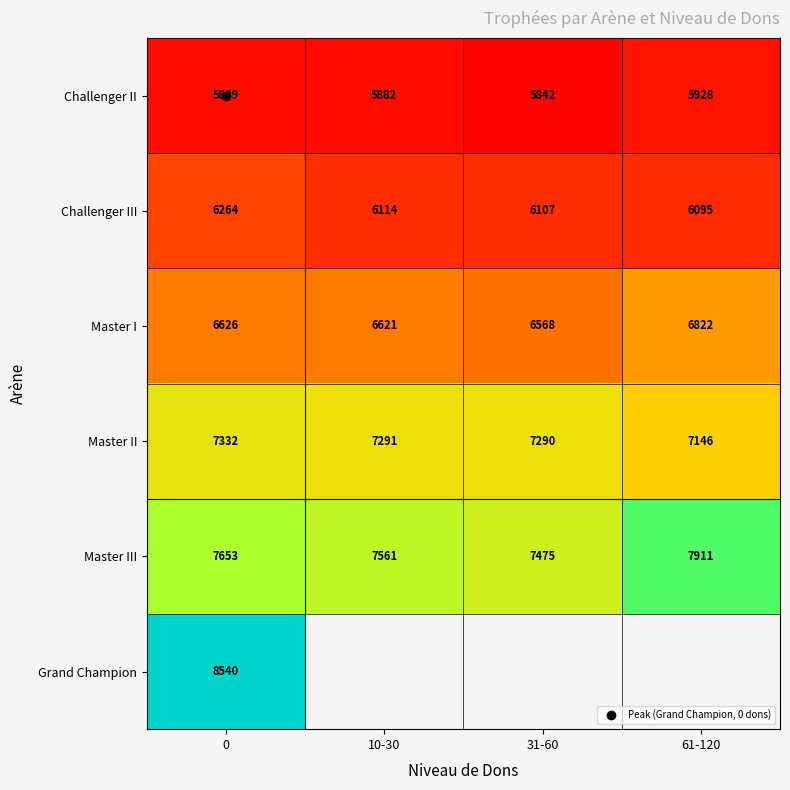

How many series are shown in this chart?

6